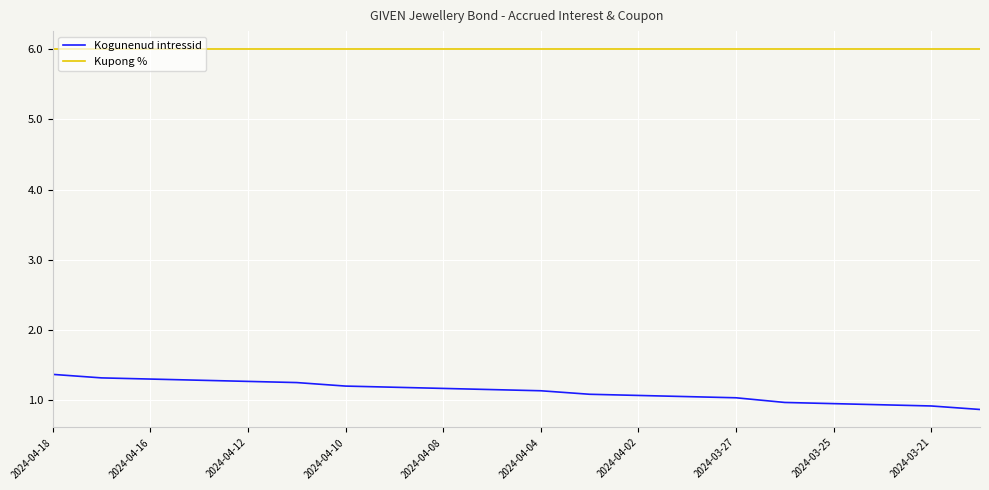

Which series has the largest total across all categories?

Kupong %